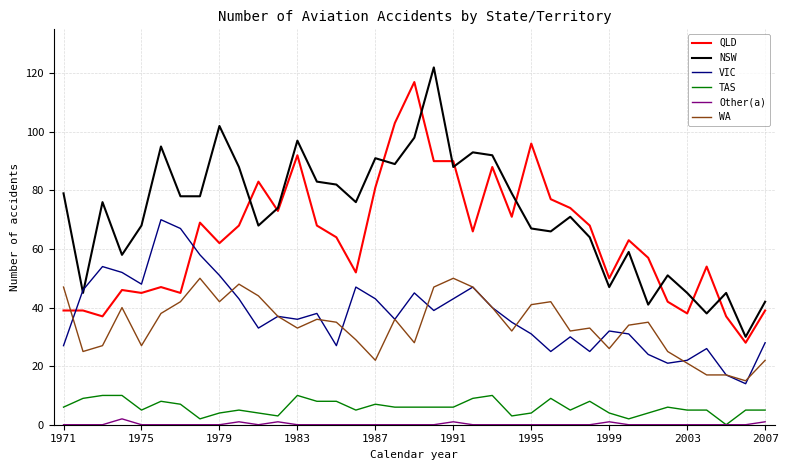

True or false: NSW and Other(a) cross at least once.

False